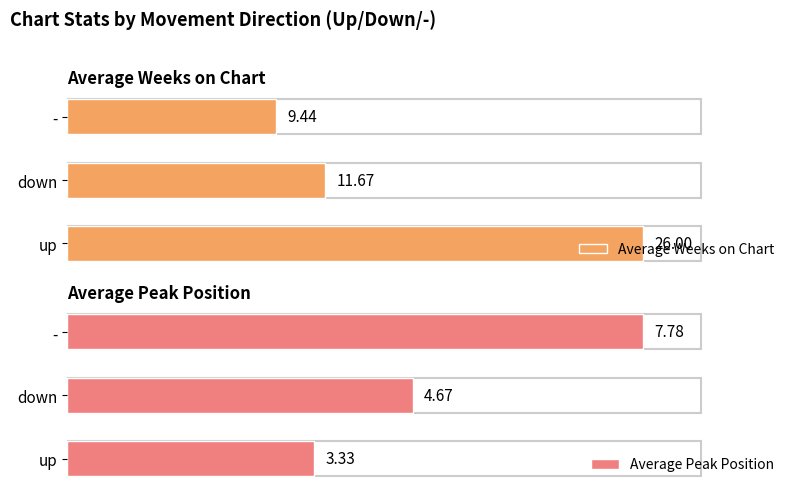

Which series has the largest range (max minus min)?

Average Weeks on Chart